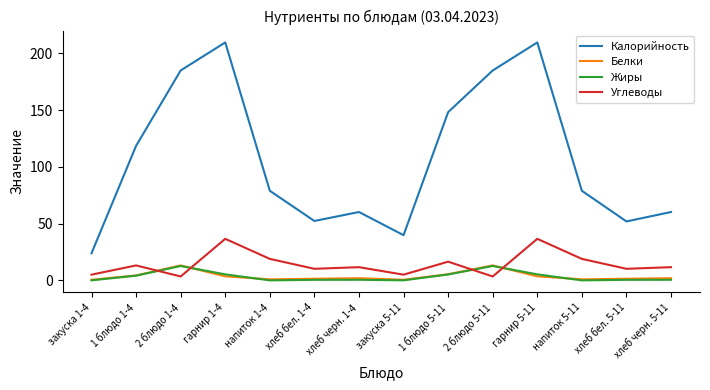

Which series changed the most between 2 блюдо 1-4 and закуска 5-11?

Калорийность